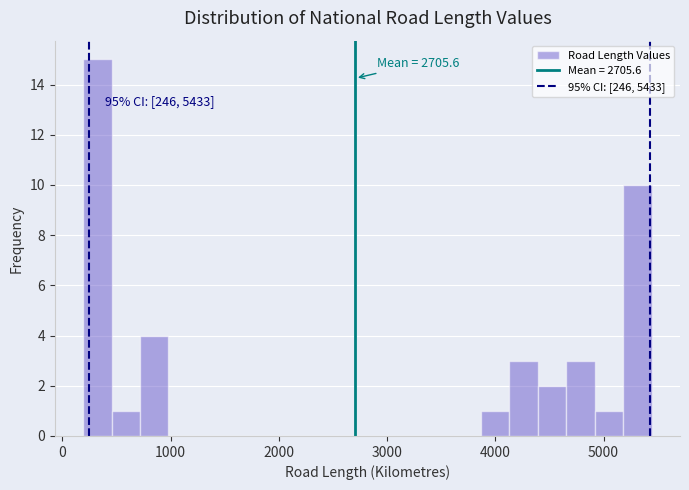

Around what value on the x-axis is the tallest bar? Give the approximate position of its centre, as read against the axis.

300